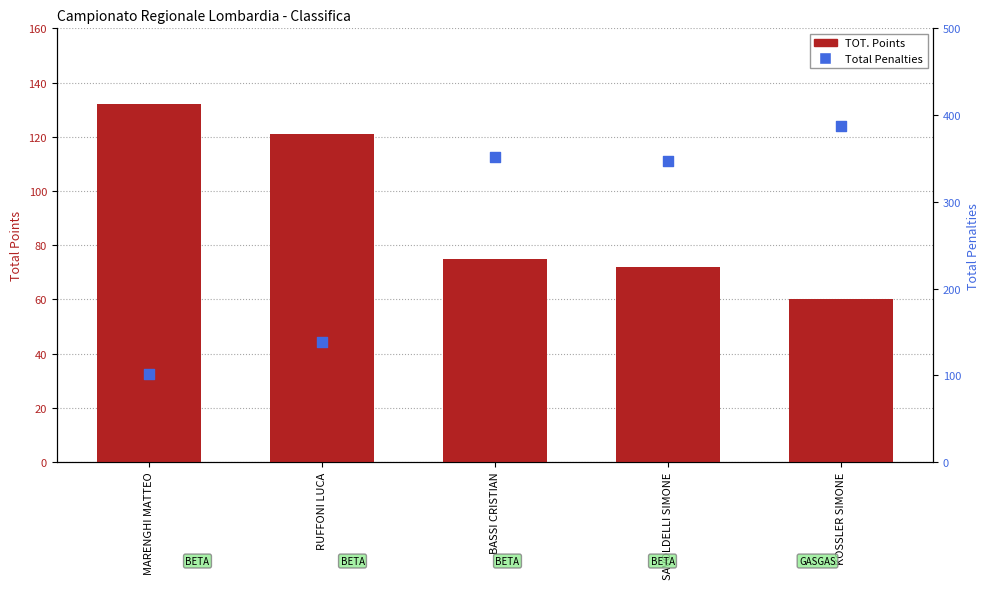

What are all the series names shown in the legend?

TOT. Points, Total Penalties